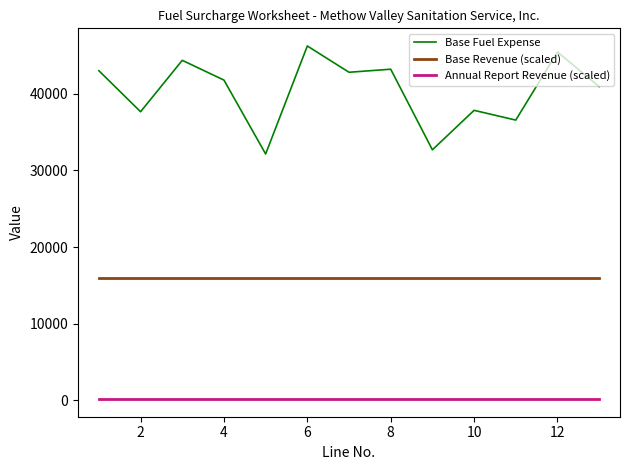

What is the maximum value shown in the chart?

46253.0